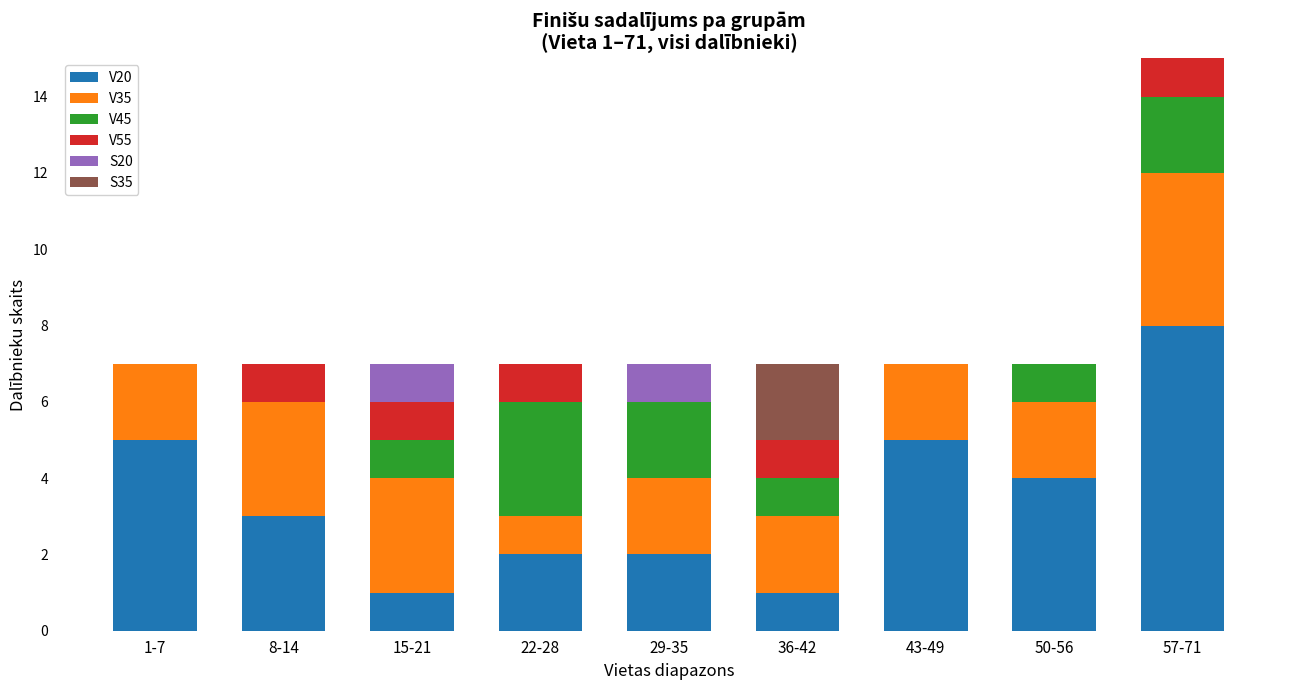

Are the bars horizontal?

No